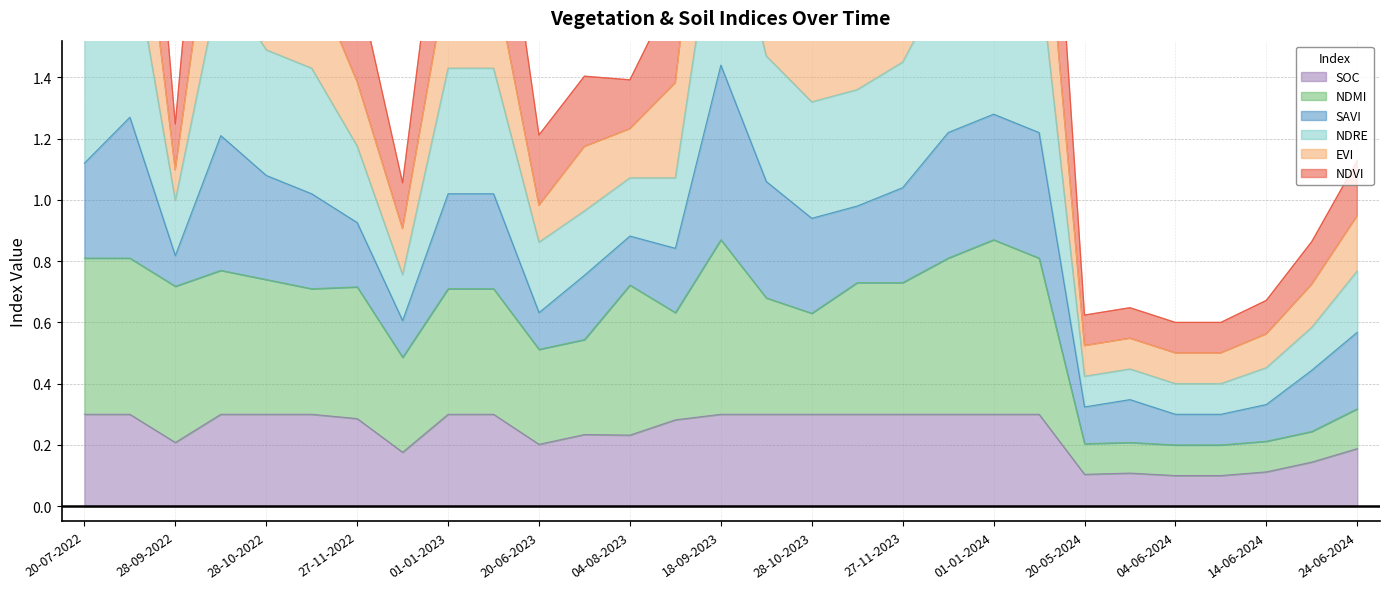

Between 12-12-2022 and 27-11-2023, which series saw the biggest shift?

ndvi